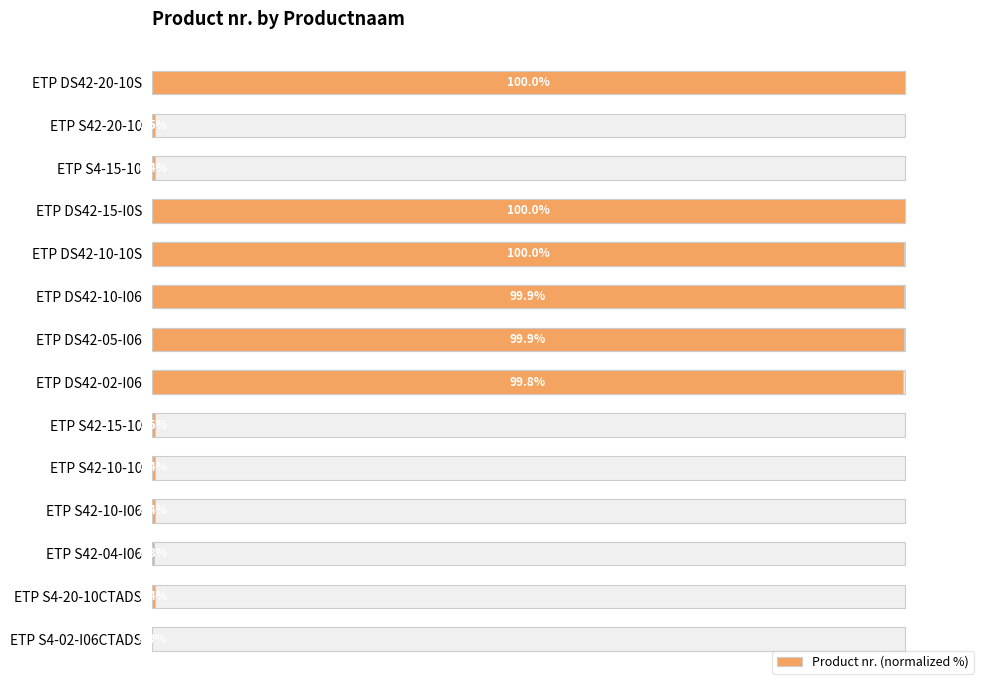

Does the chart contain stacked bars?

No